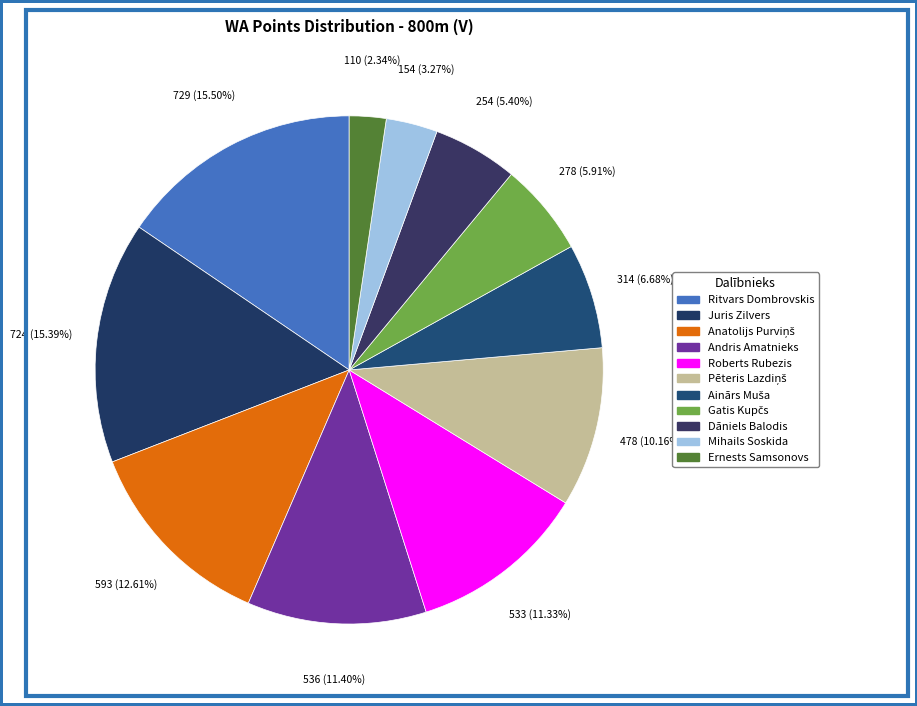

What is the smallest slice in the pie chart?

Ernests Samsonovs